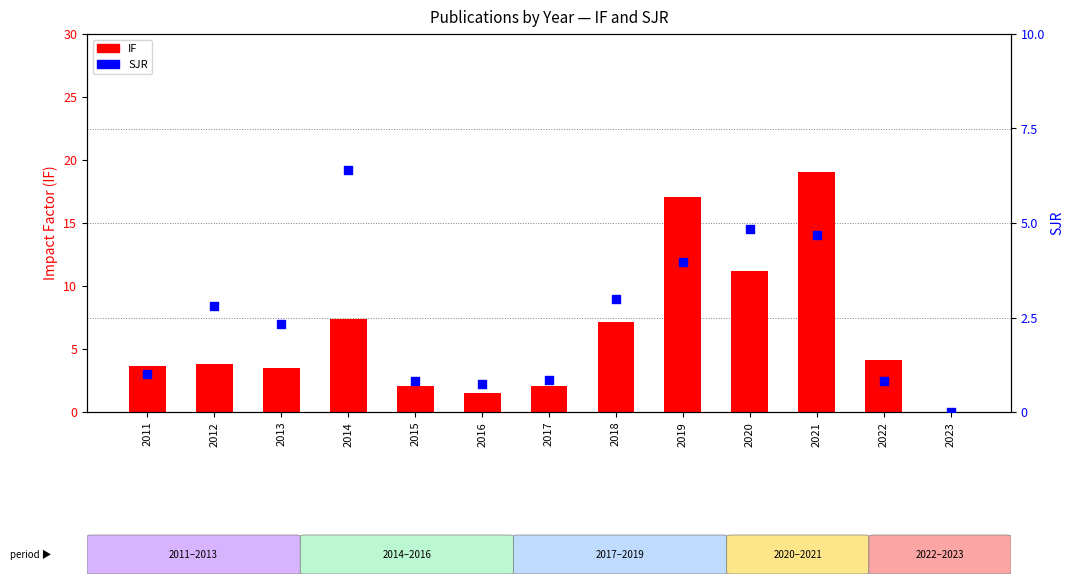

What is the total value across all series at 2020?

16.0